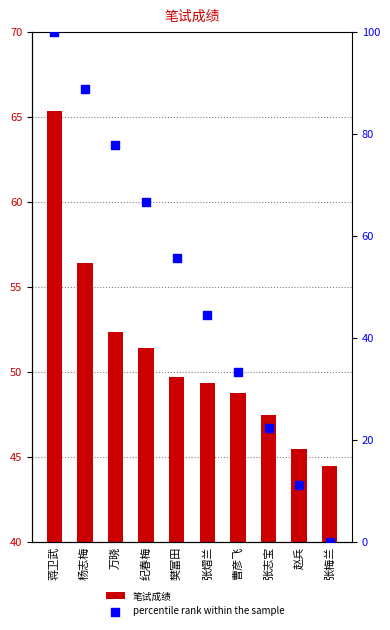

What are all the series names shown in the legend?

笔试成绩, percentile rank within the sample